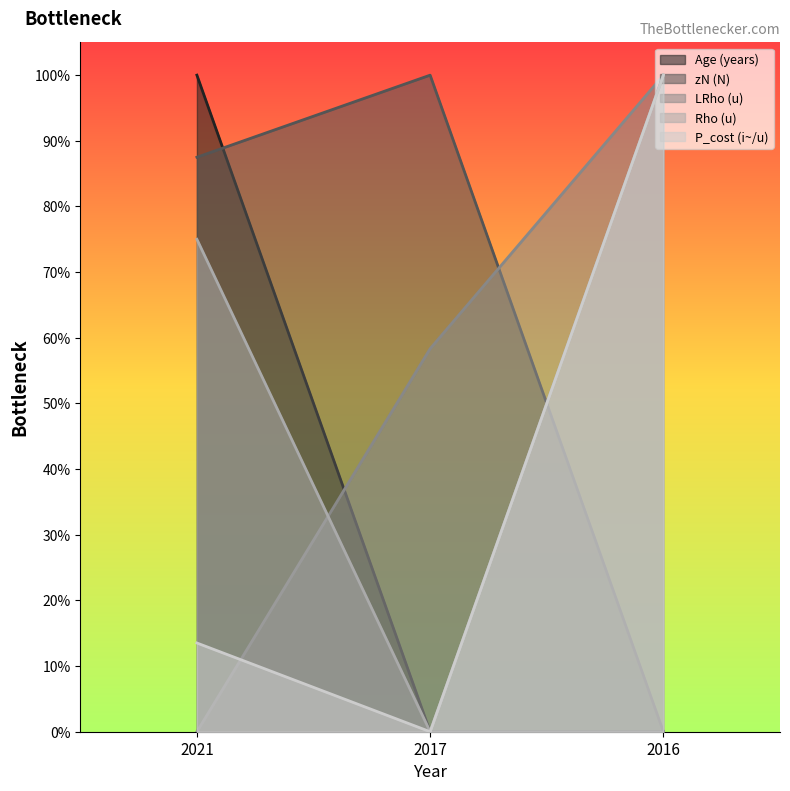

What is the value of the Age (years) point at the 1st from the left?

1.0